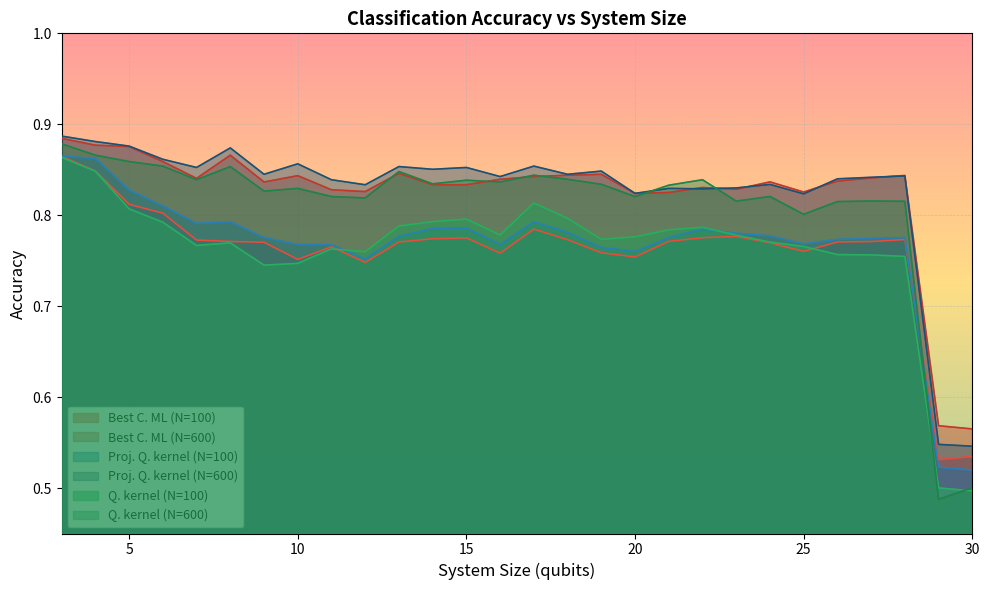

In Best C. ML (N=100), how many points are higher than both neighbors (excluding endpoints)?

5